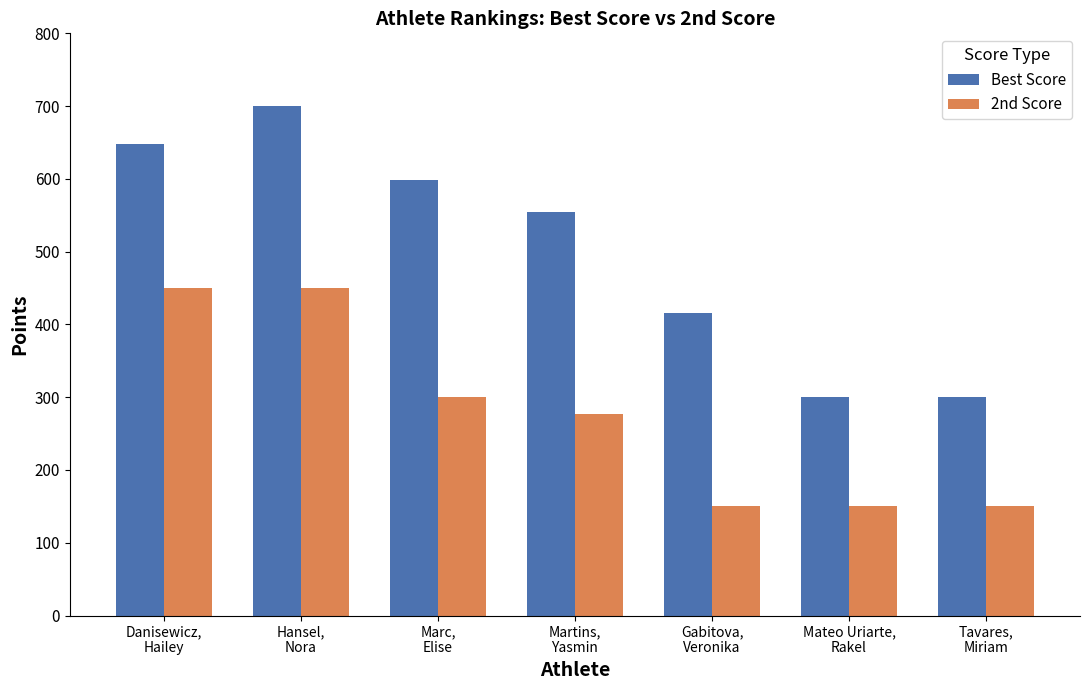

How many data points does each series have?

7